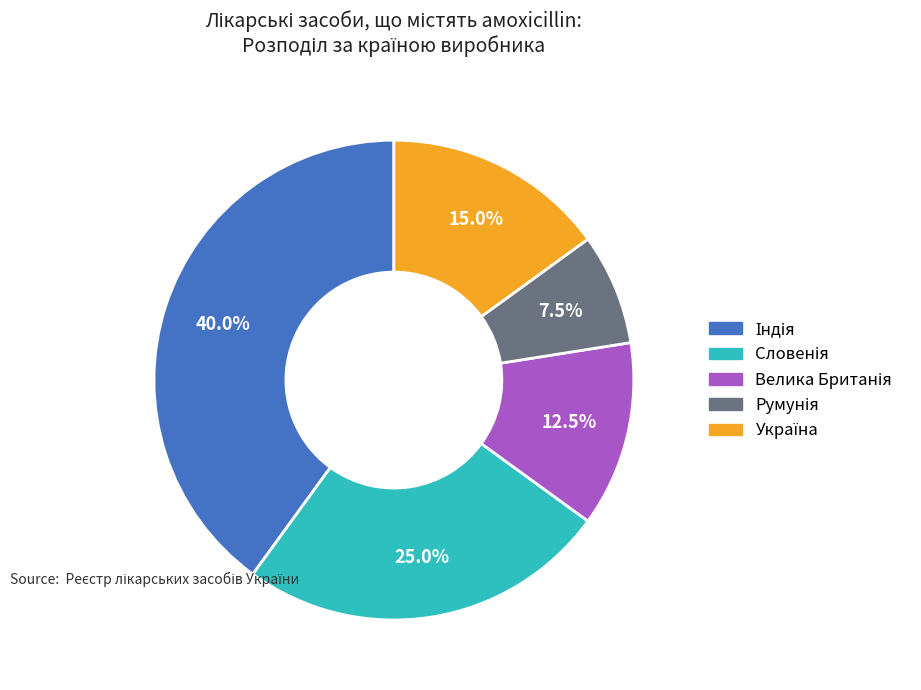

Does any single category account for the majority?

No